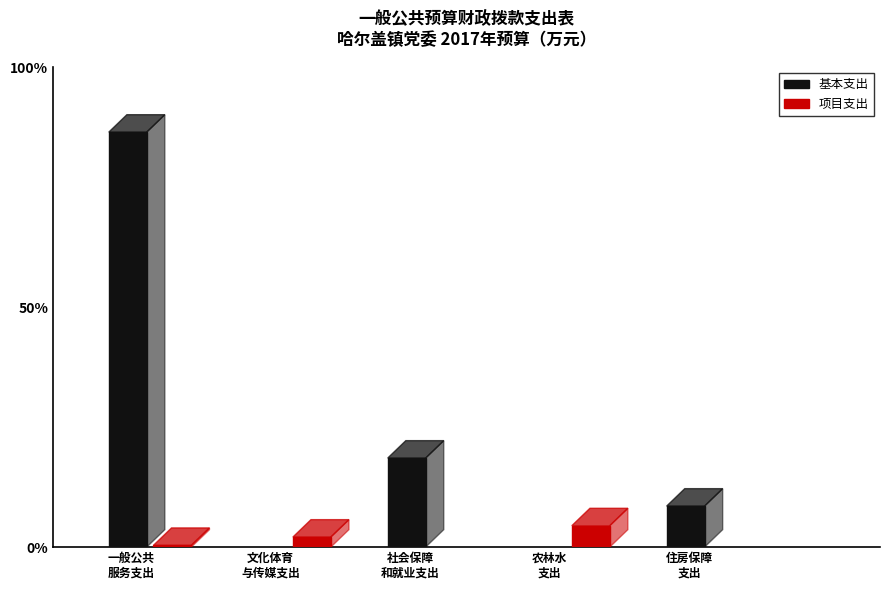

List the series in order of their overall mean, lowest first.

项目支出, 基本支出